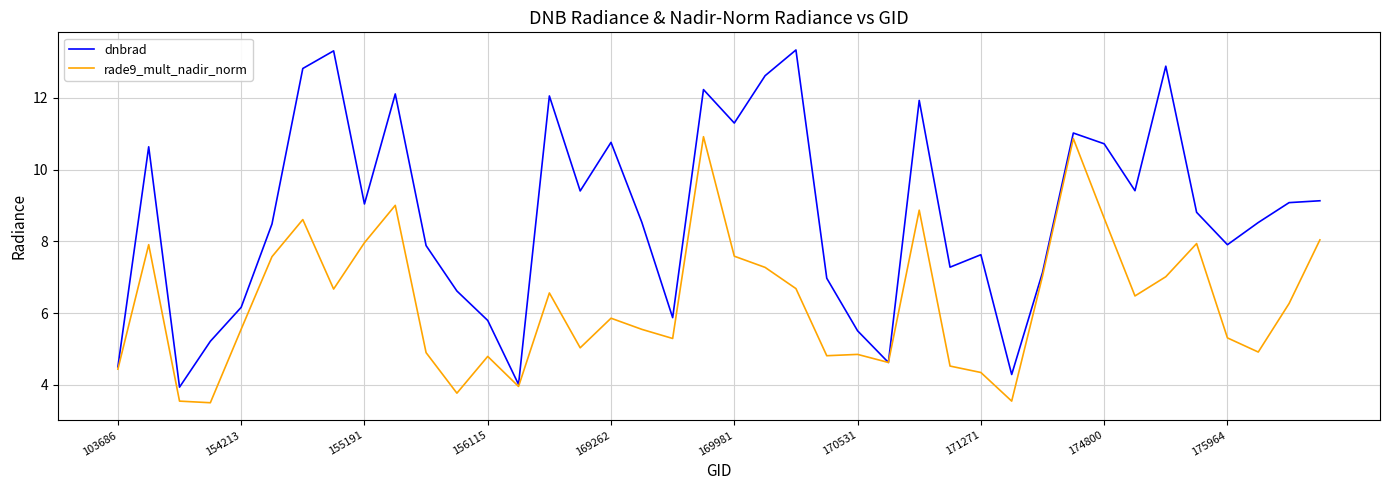

Which series has the largest range (max minus min)?

dnbrad